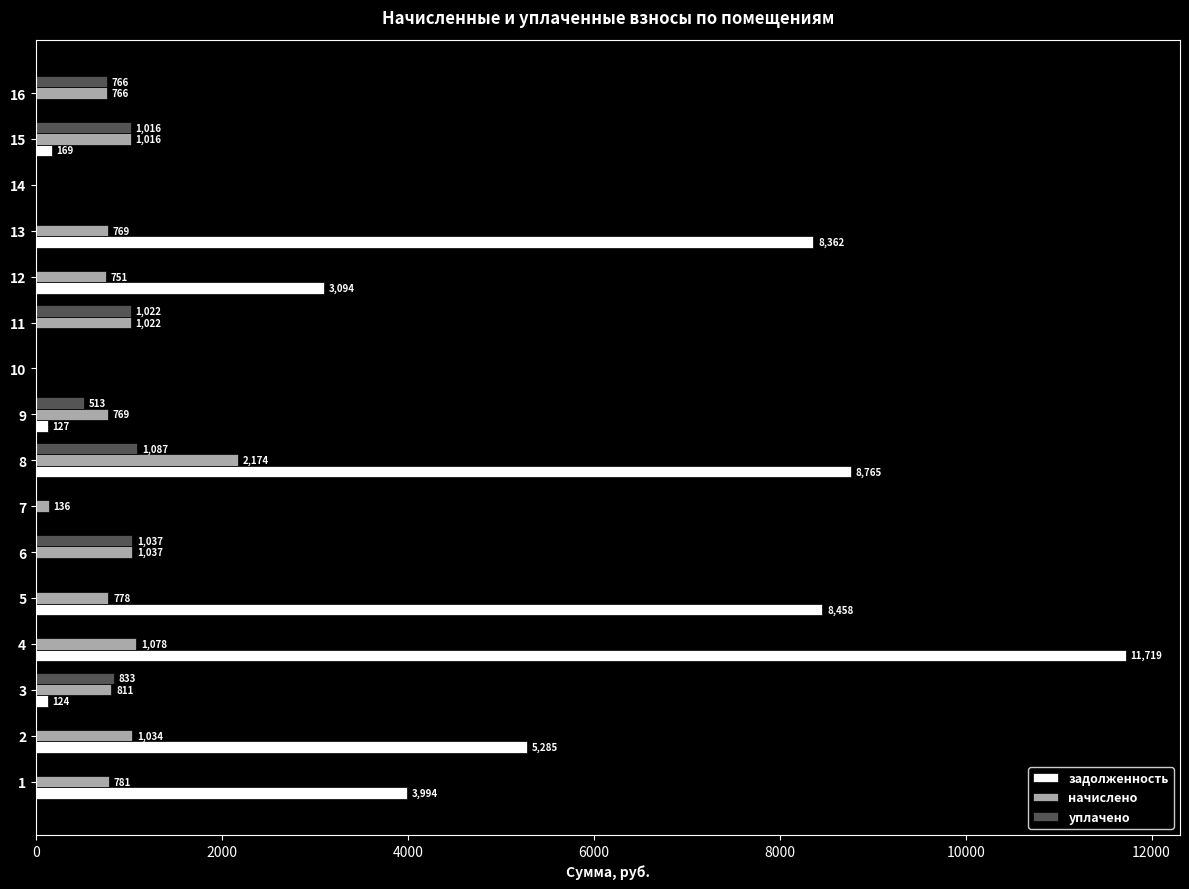

Between 6 and 9, which series saw the biggest shift?

уплачено